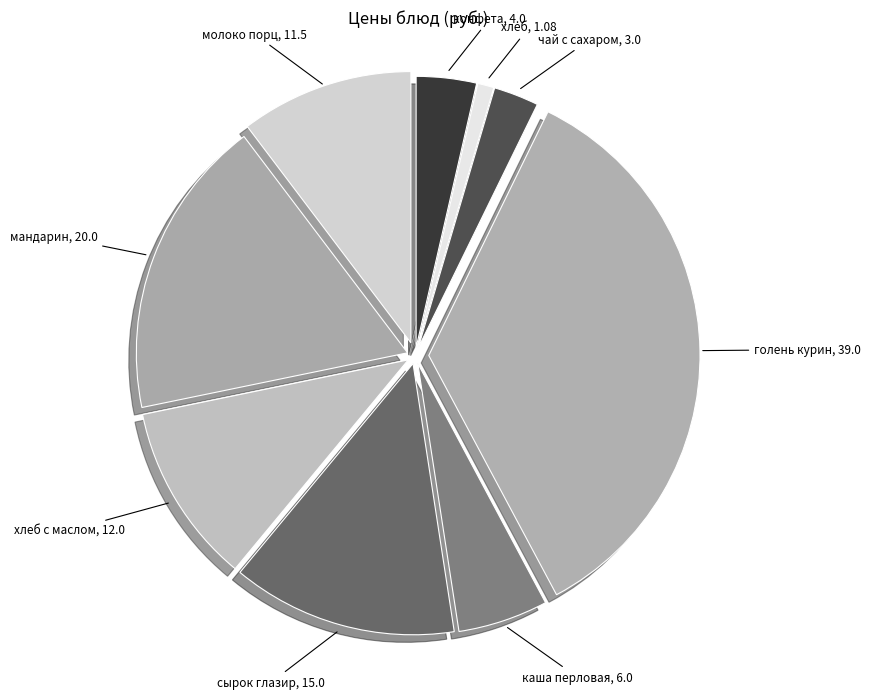

How many segments does this pie chart have?

9